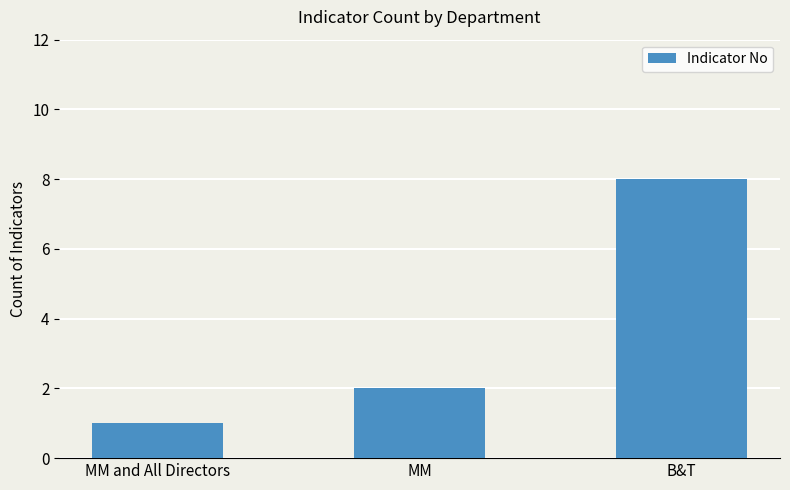

What is the sum of the values at B&T and MM and All Directors?

9